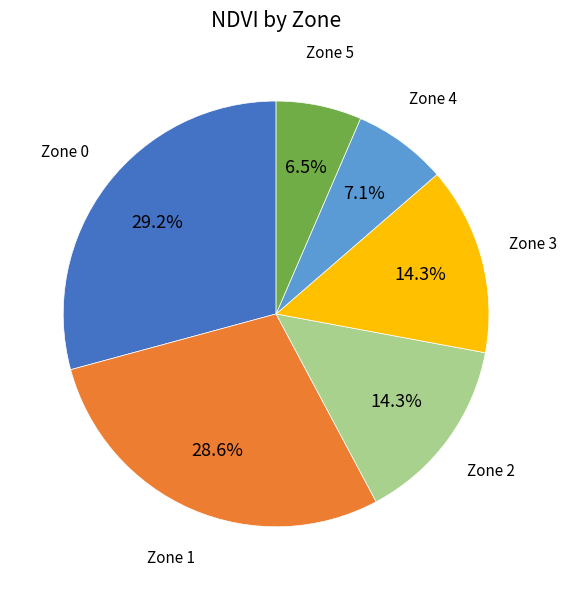

Is there a majority slice in this chart?

No